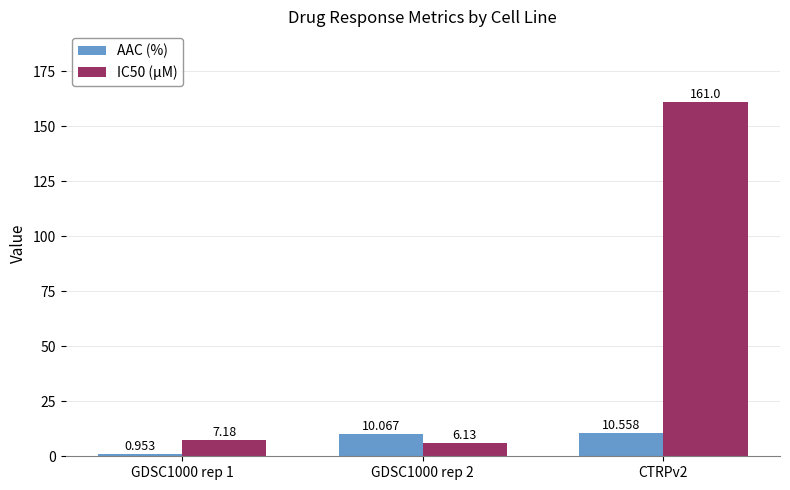

Is the value of AAC (%) at CTRPv2 greater than the value of IC50 (µM) at CTRPv2?

No